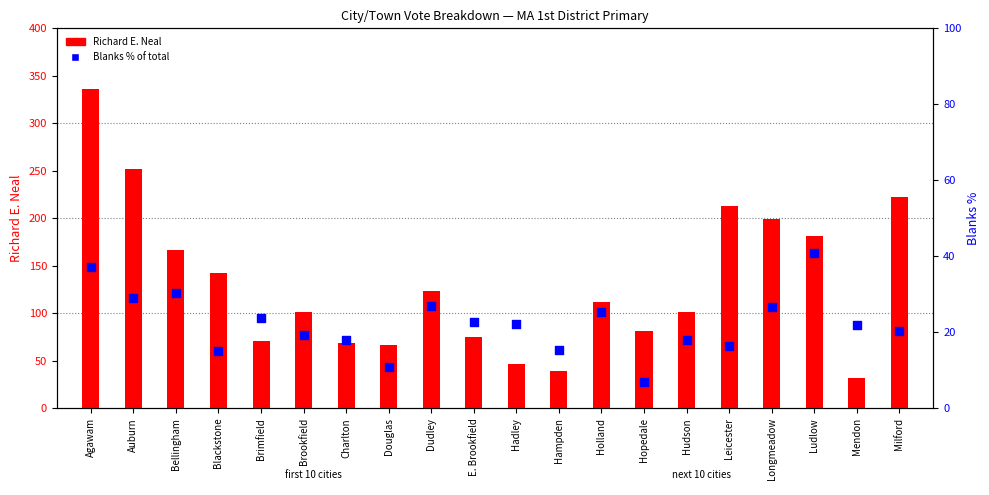

Which series reaches the minimum Y coordinate?

Blanks % of total